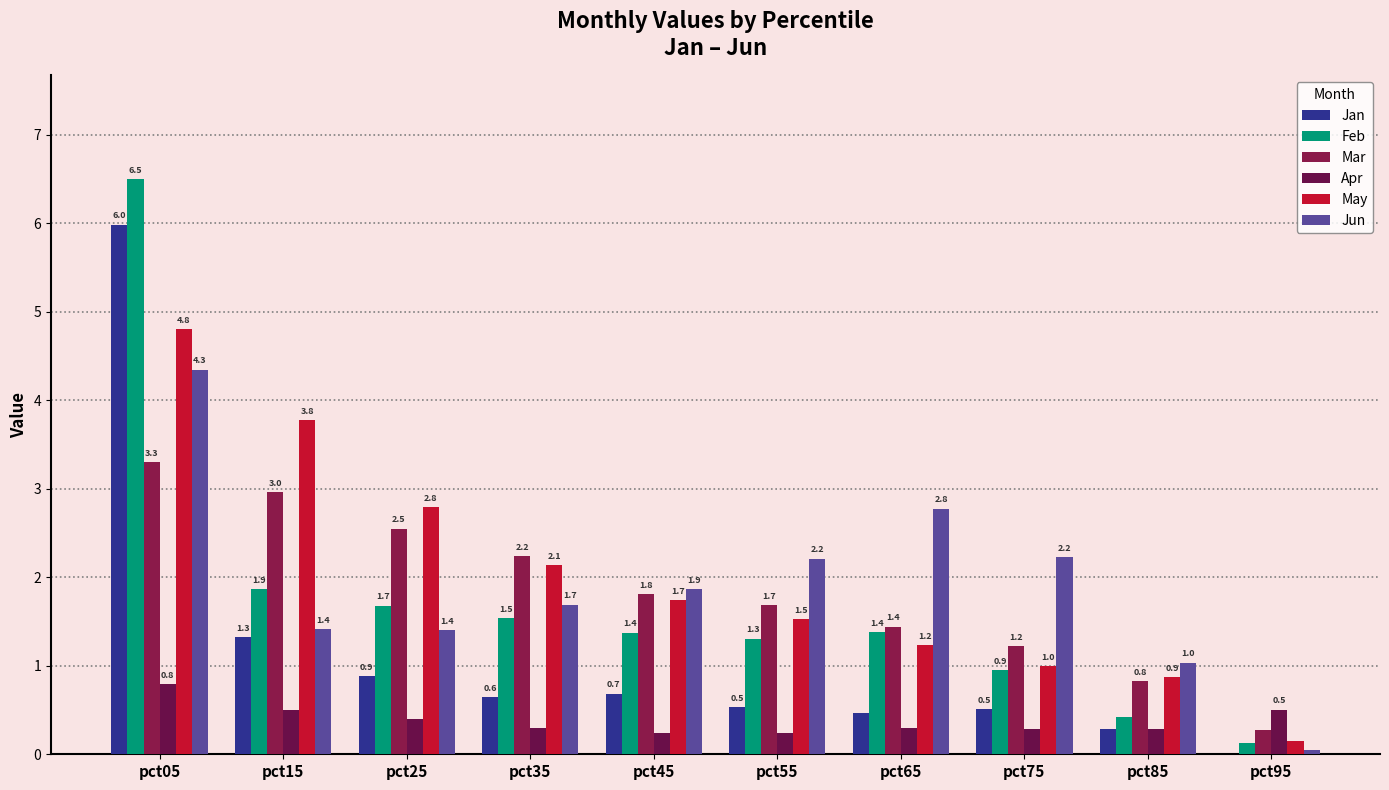

How many groups of bars are there?

10